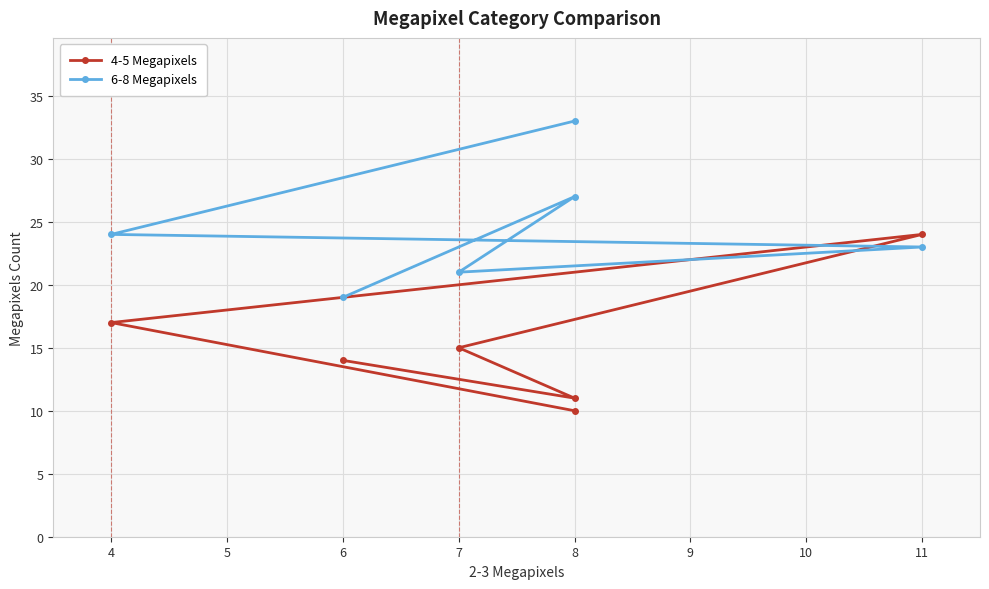

In 6-8 Megapixels, how many points are lower than both neighbors (excluding endpoints)?

1